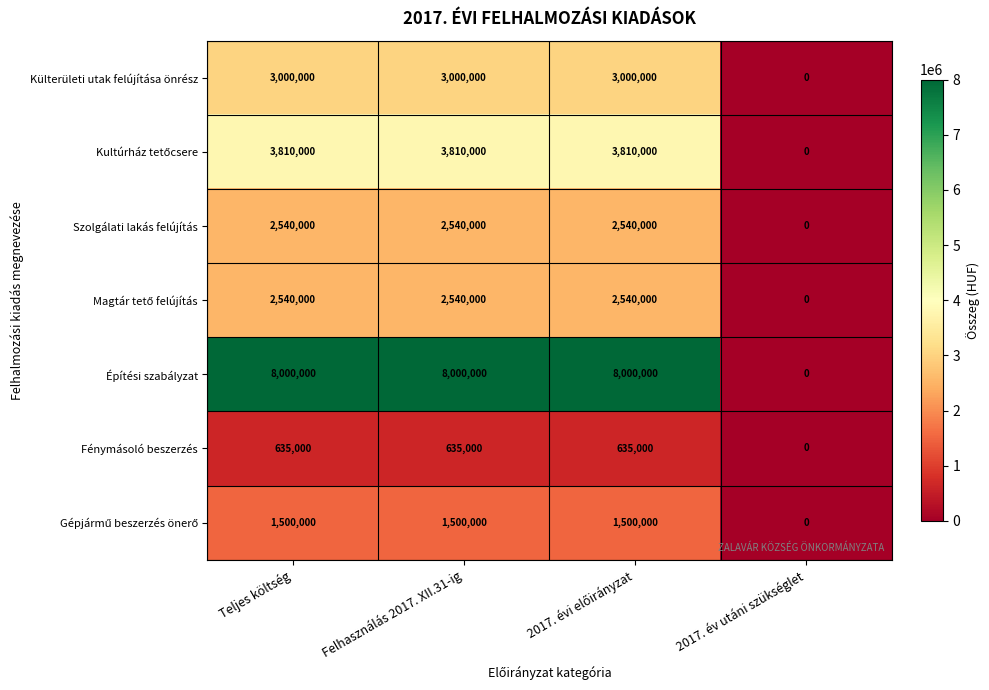

At how many categories does at least one series exceed 2680524?

3